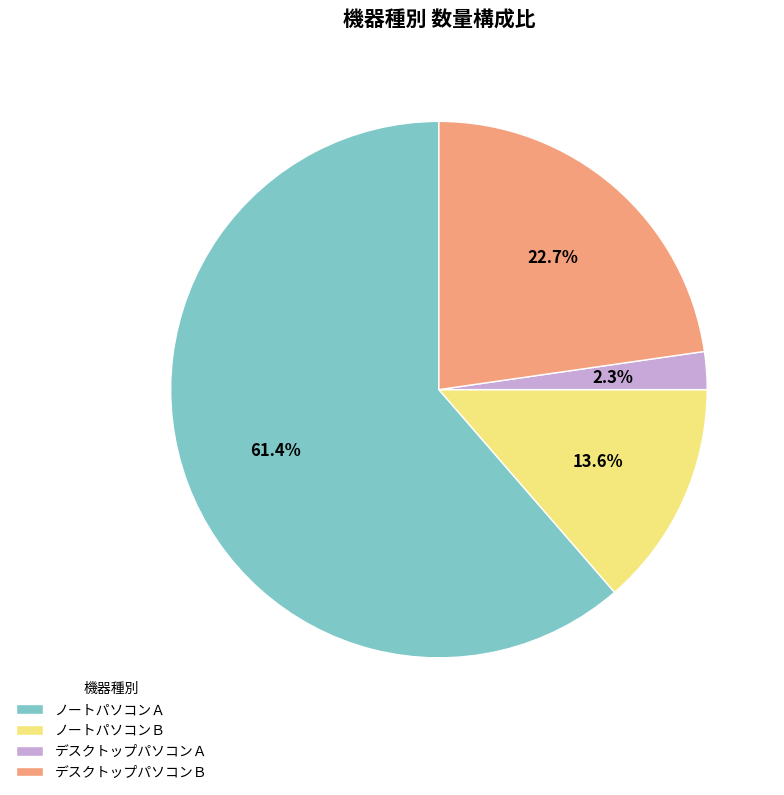

To the nearest percent, what is the difference between the ノートパソコンＢ and デスクトップパソコンＡ slice percentages?

11%